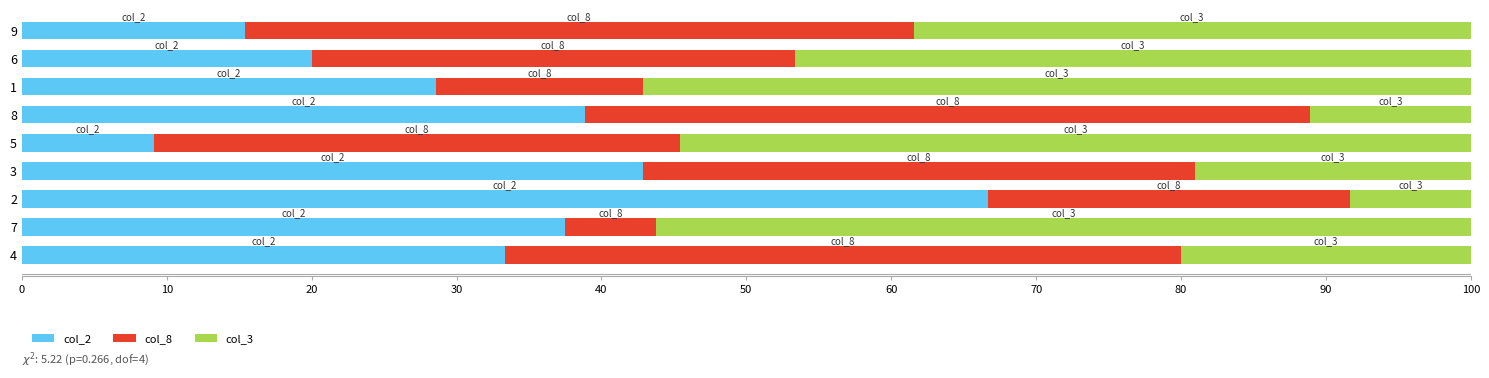

The col_2 series shows 8.6 at 6. True or false?

False